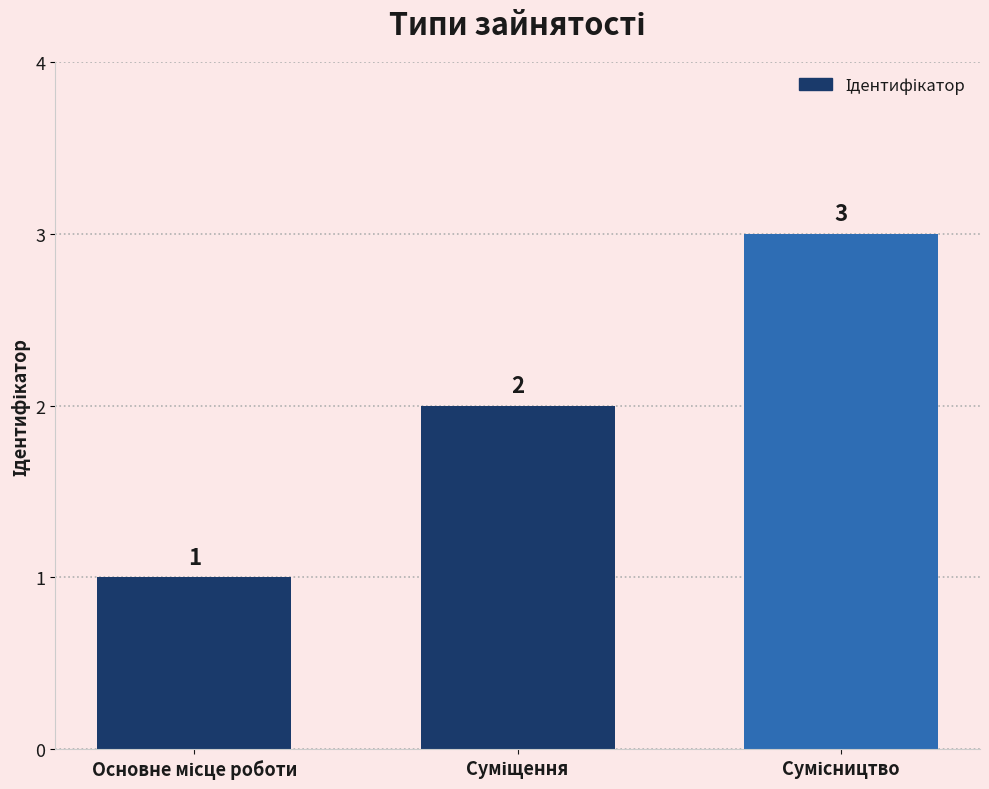

How many values are between 1 and 3?

3